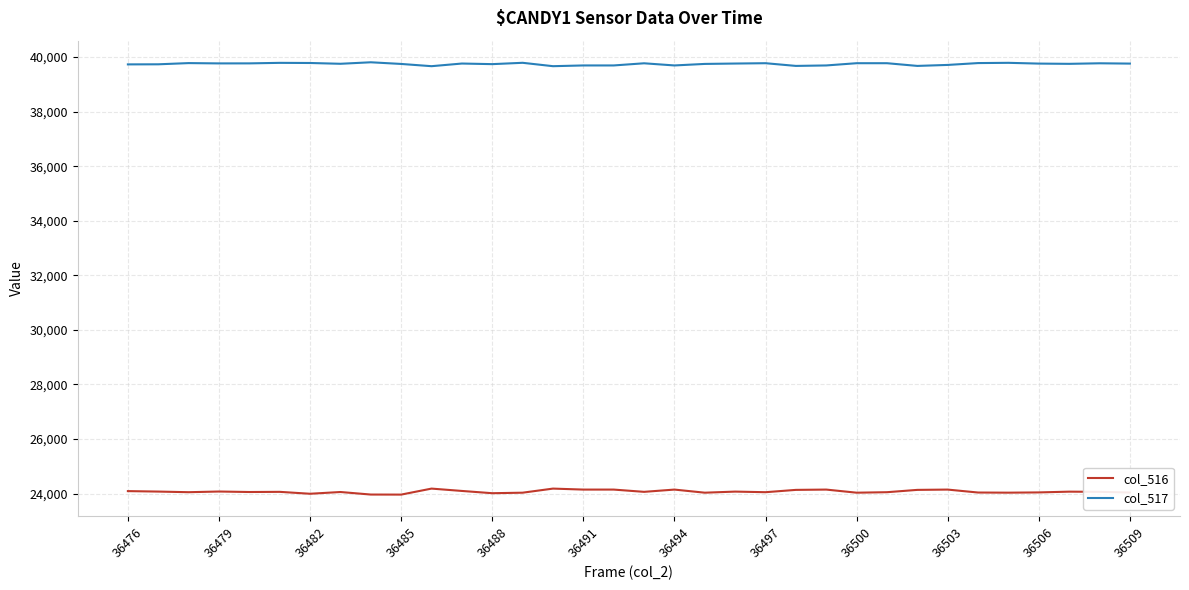

What is the lowest value of the col_517 series?

39667